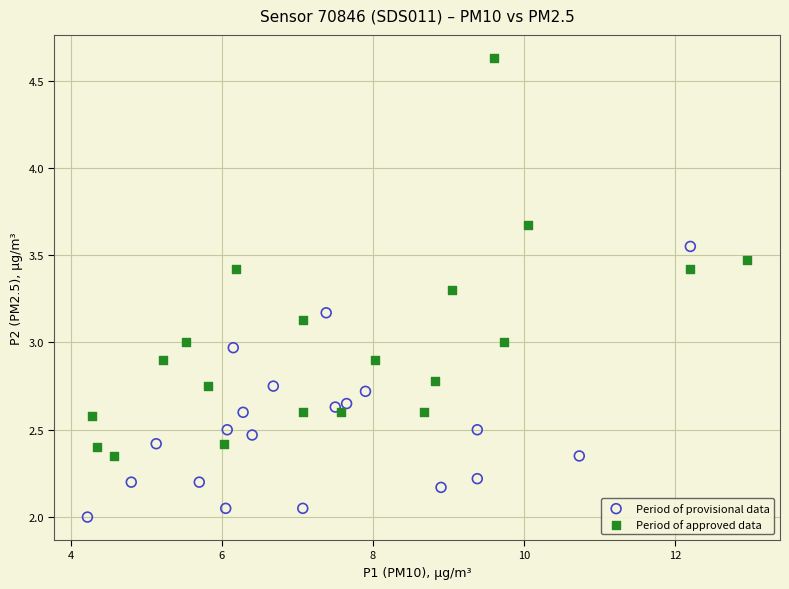

Which series reaches the maximum Y coordinate?

Period of approved data